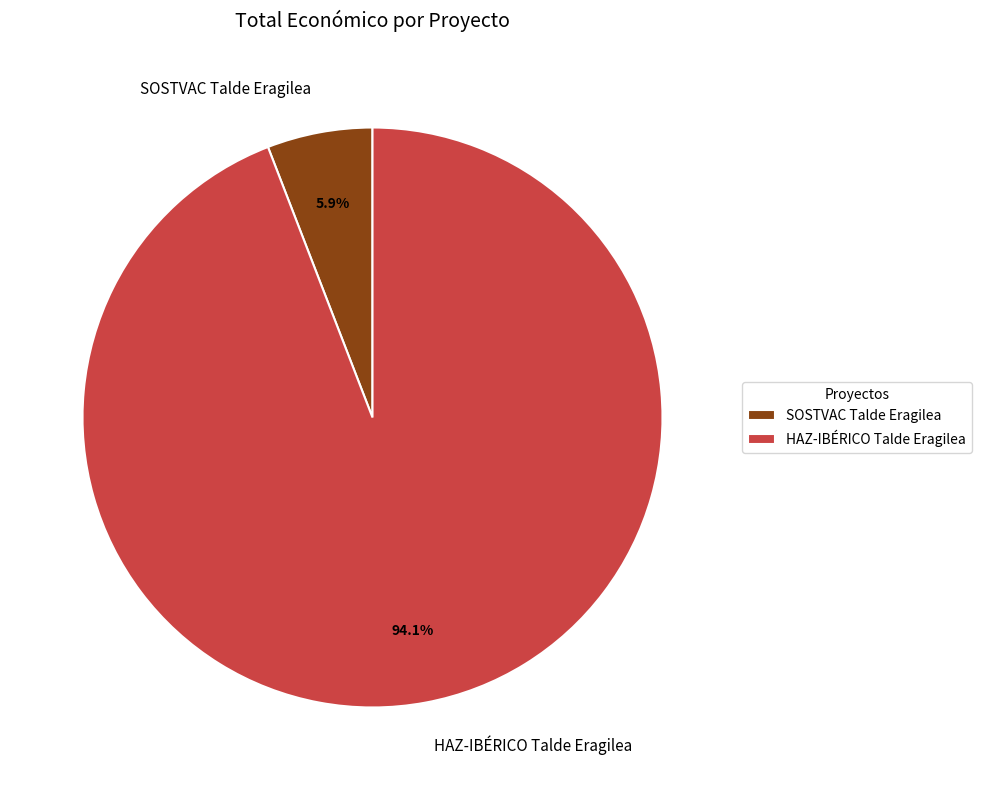

Is there a majority slice in this chart?

Yes